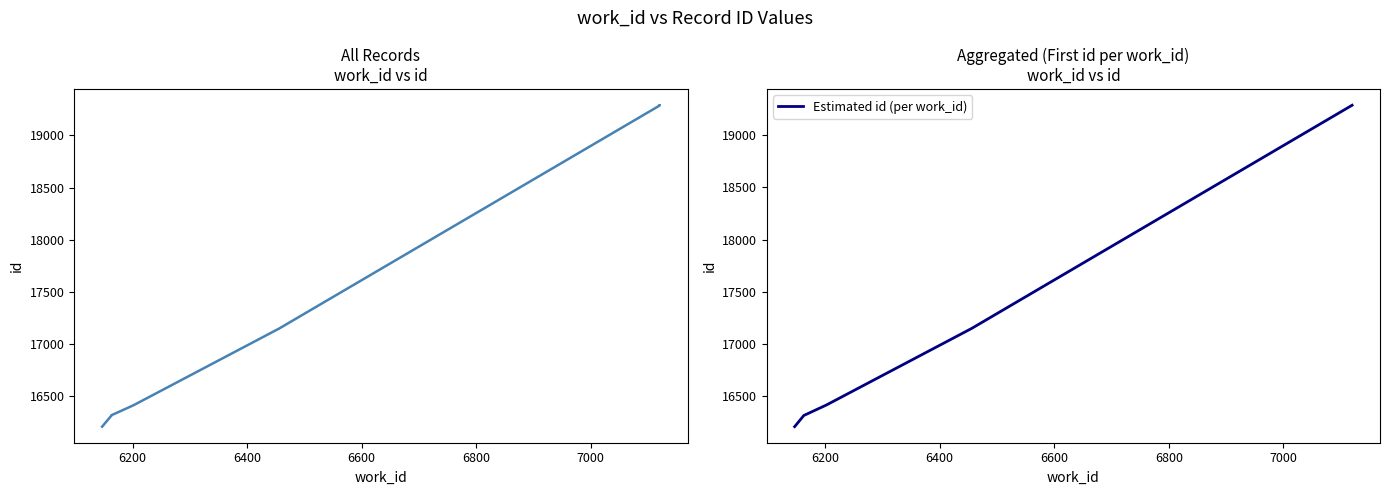

Reading left to right, extract all data points from this chart.

6147=16208	6163=16313	6163=16315	6163=16316	6163=16317	6196=16399	6203=16417	6456=17149	7120=19287	7120=19290